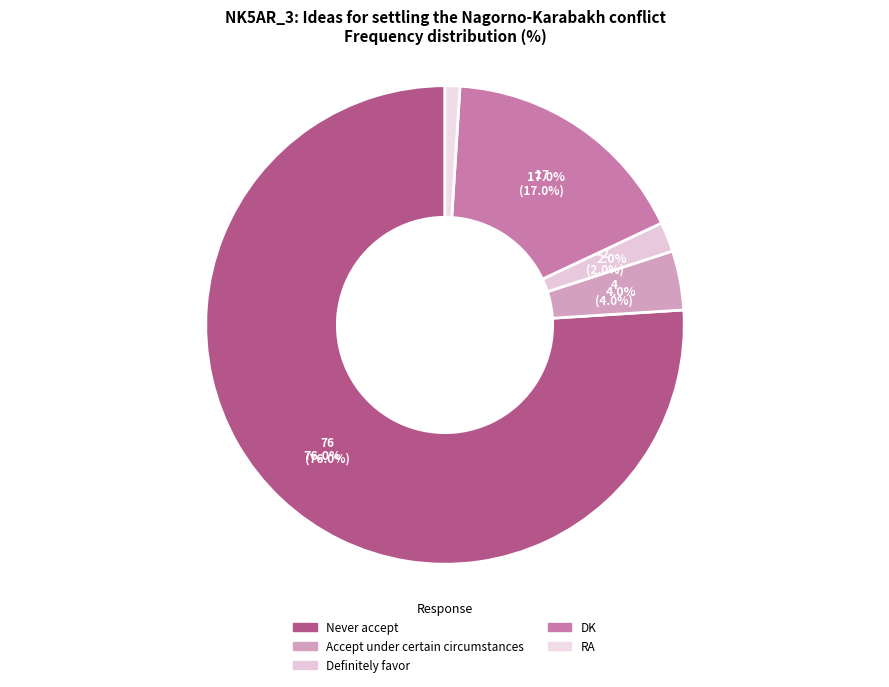

True or false: Never accept accounts for 67% of the total.

False